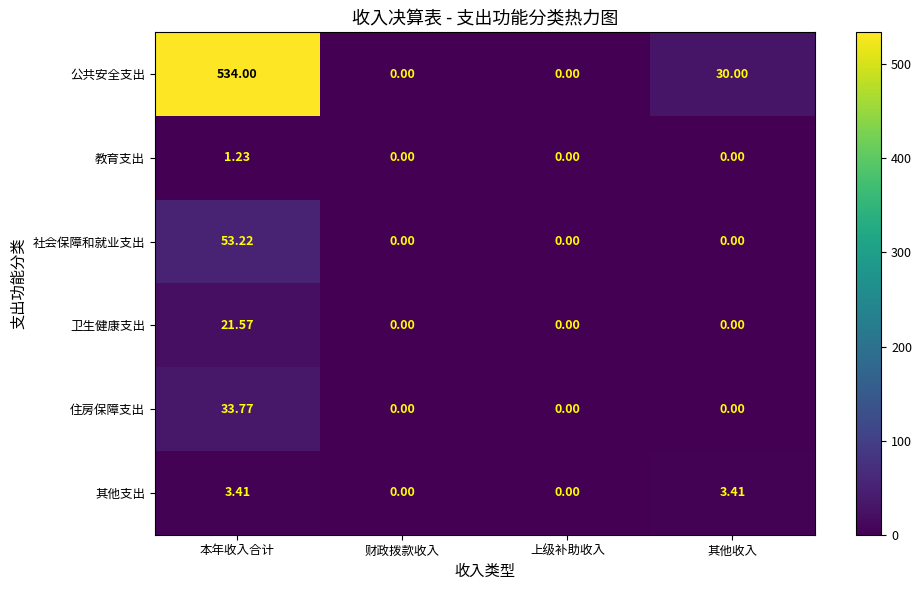

At which category is the sum across all series the highest?

本年收入合计